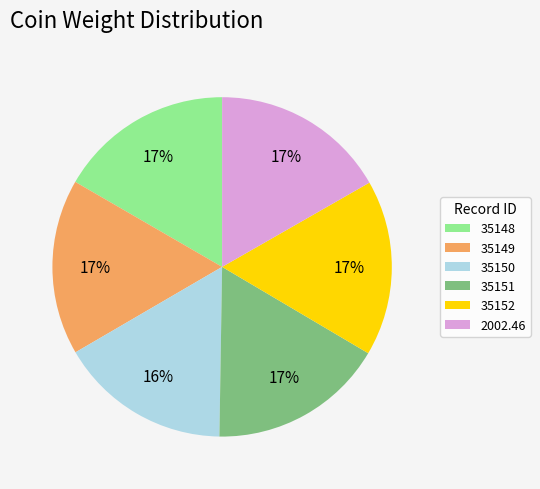

Approximately how many times larger is the value at 35151 compared to 2002.46?

1.0